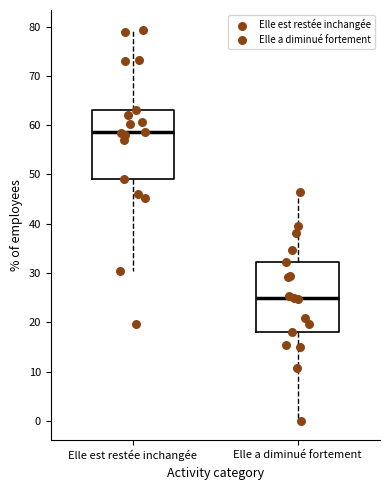

Reading left to right, transcribe this box plot: for each box, give where its median line is, the range the box spans, and where its two whiskers end, as read against the y-axis. The values are not printed on the chart, so give them approximately, as read against the axis.

Elle est restée inchangée: median 59, box 49 to 63, whiskers 30 to 79
Elle a diminué fortement: median 25, box 18 to 32, whiskers 0 to 47